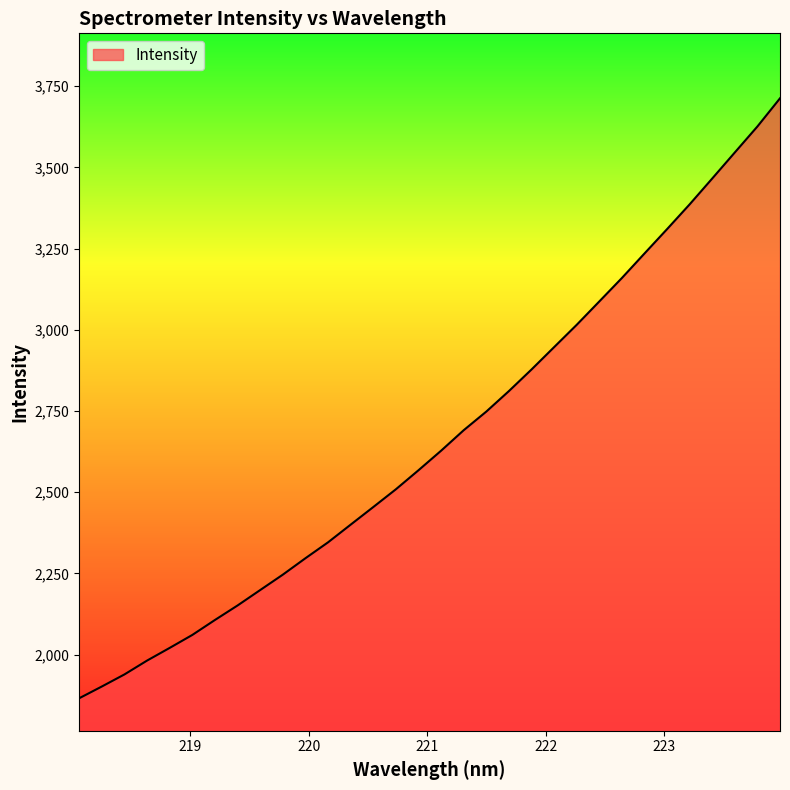

What is the greatest value displayed?

3712.4